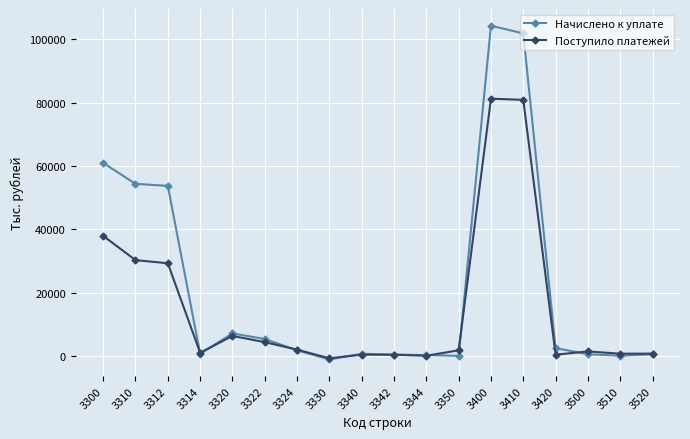

True or false: Поступило платежей has more than 0 interior local peaks.

True